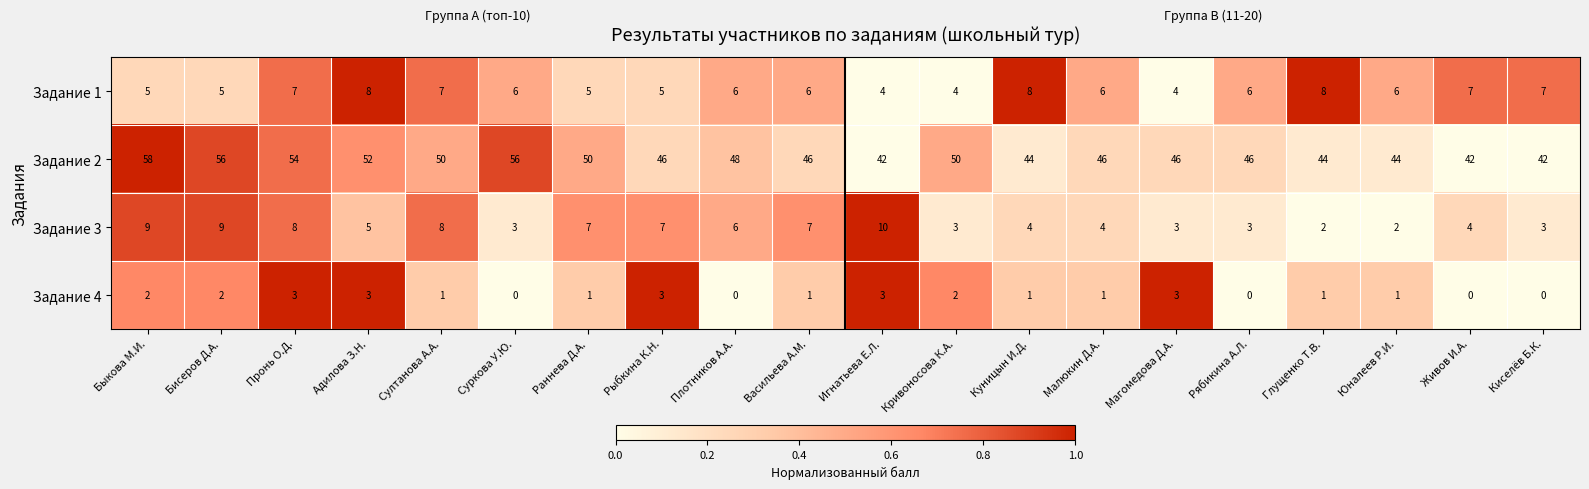

Count the number of data series in this chart.

4